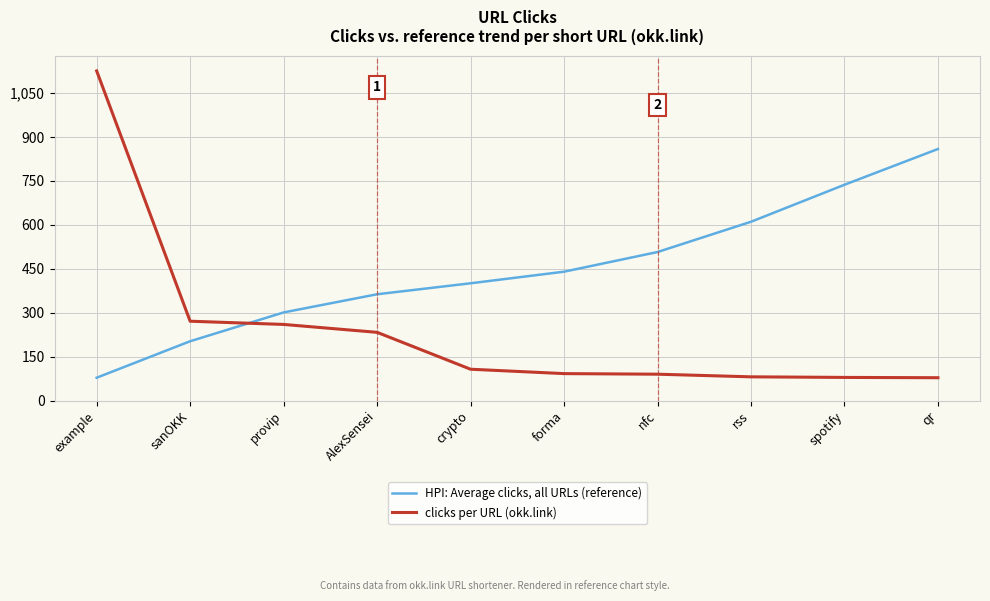

What is the spread (max minus min) of values at spotify?

658.1